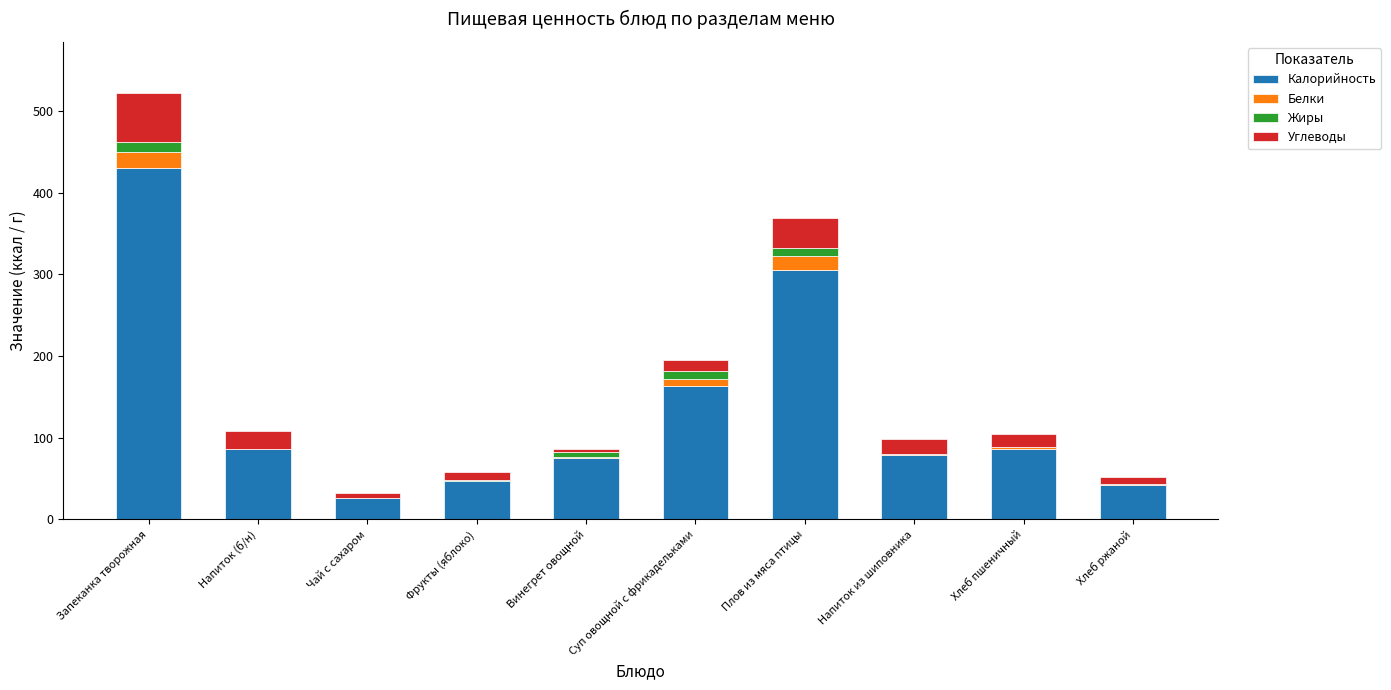

The value of Калорийность at Фрукты (яблоко) is 47.0. True or false?

True